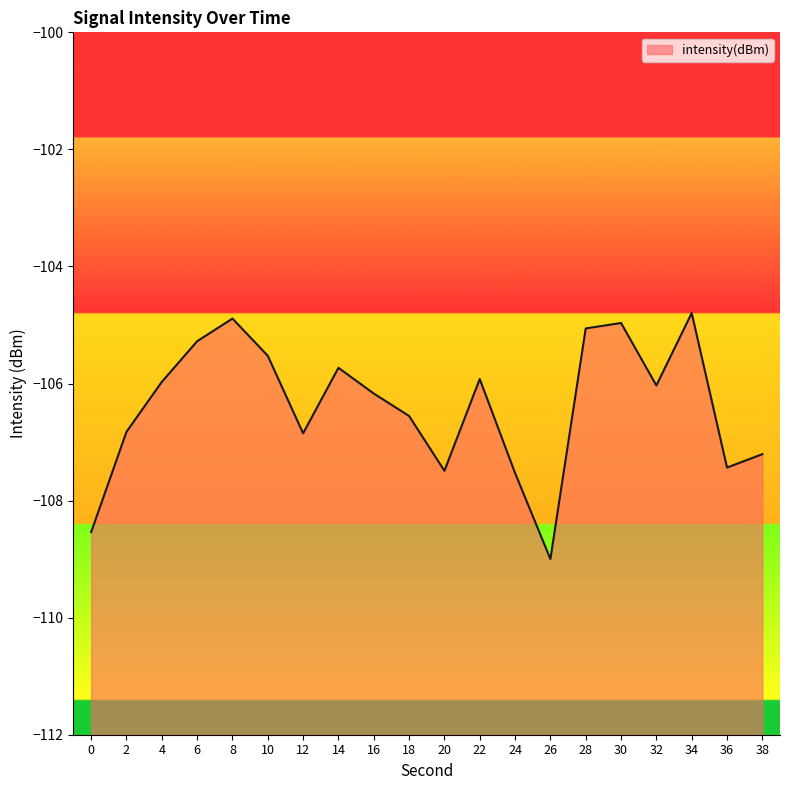

What is the maximum value shown in the chart?

-104.8